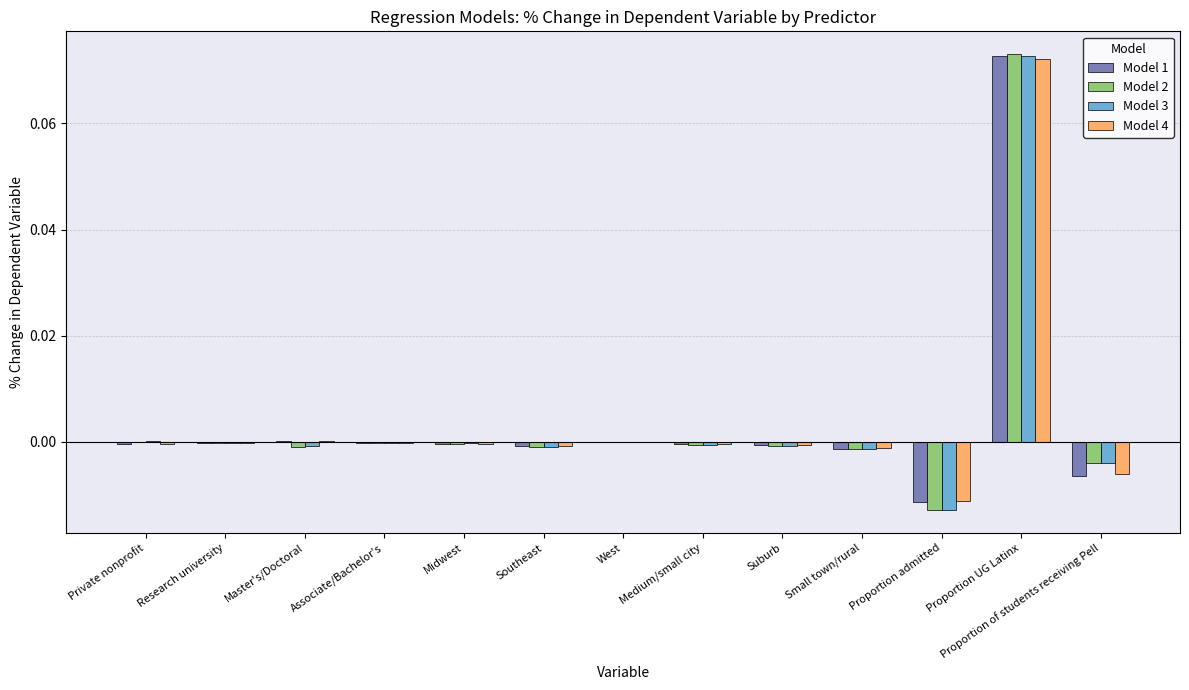

Which label corresponds to the largest value in the chart?

Proportion UG Latinx